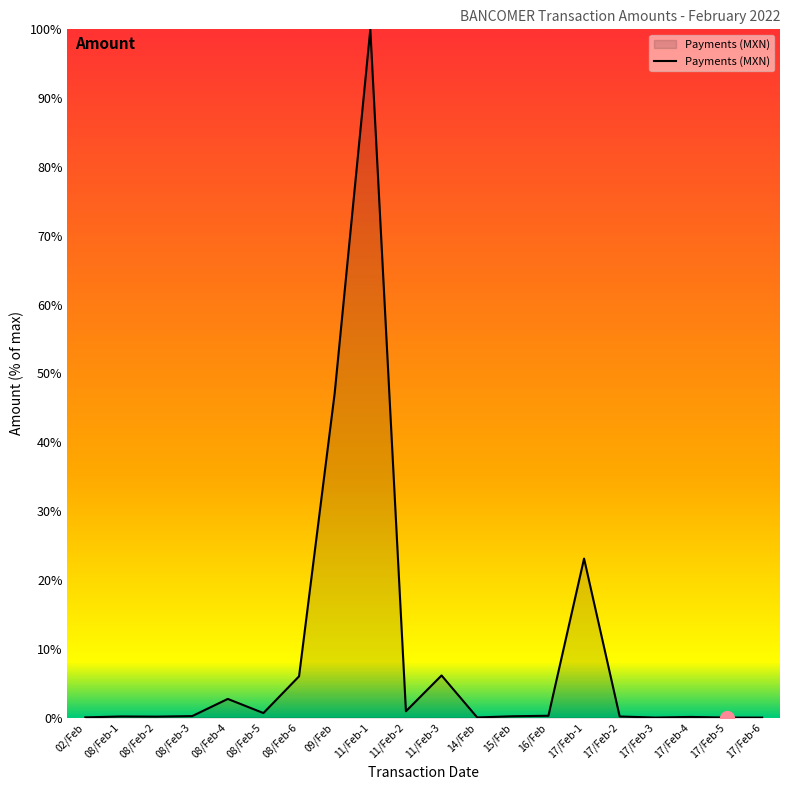

At which label is the value closest to 50?

09/Feb